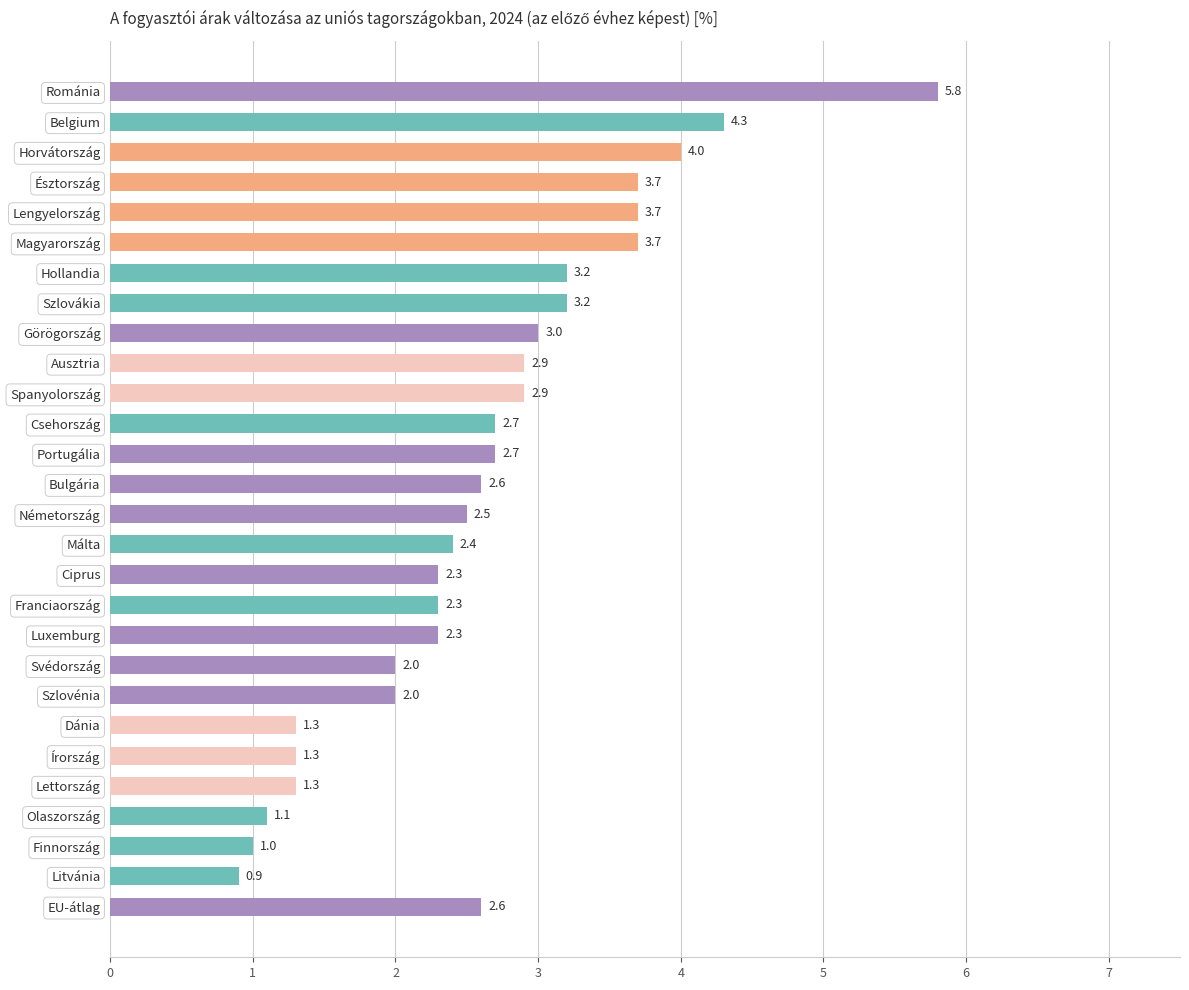

Which has a higher value, Horvátország or Lettország?

Horvátország